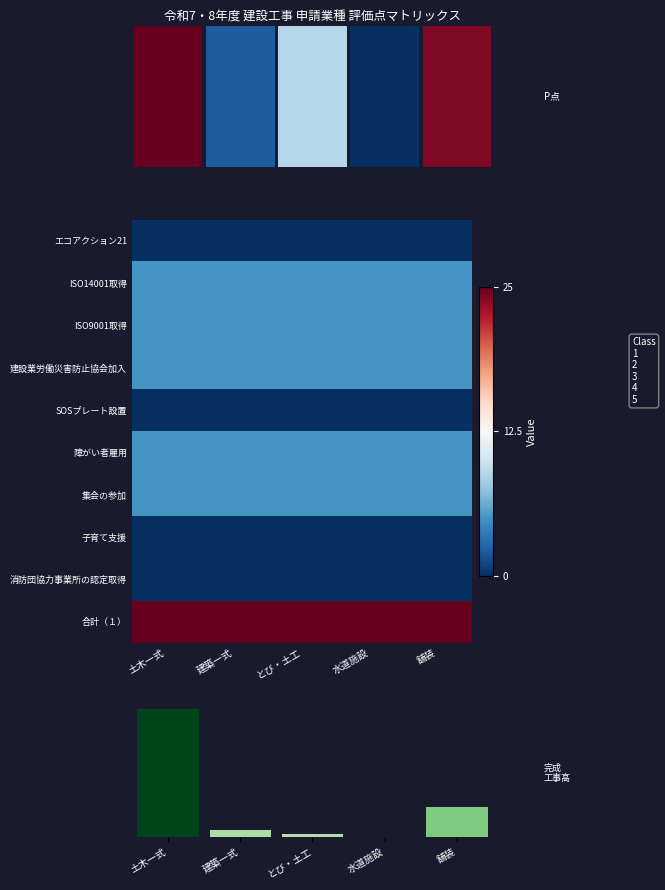

How many data points does each series have?

5